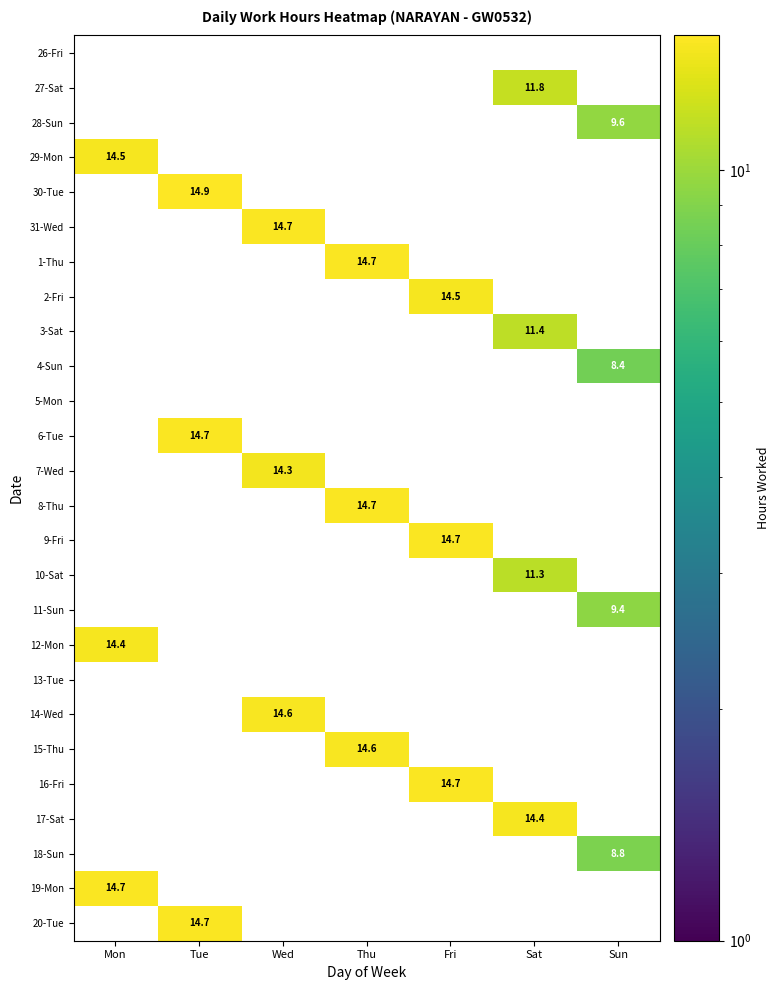

At which label does 30-Tue reach its peak?

Mon